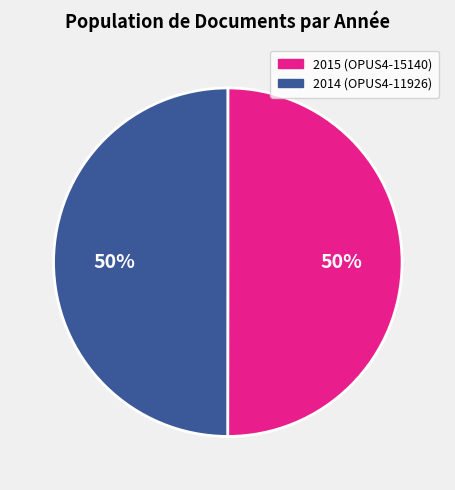

True or false: 2015 (OPUS4-15140) accounts for 50% of the total.

True